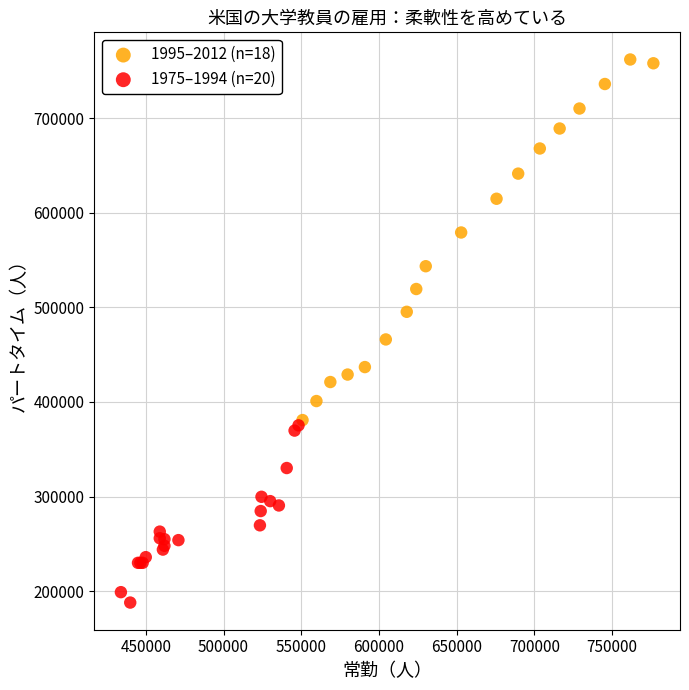

Which series reaches the maximum Y coordinate?

1995–2012 (n=18)